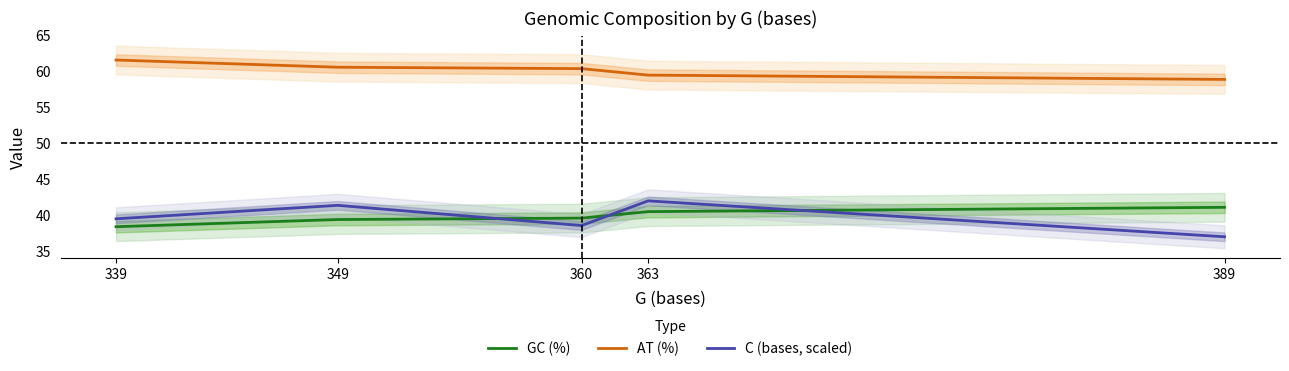

True or false: GC (%) and AT (%) cross at least once.

False